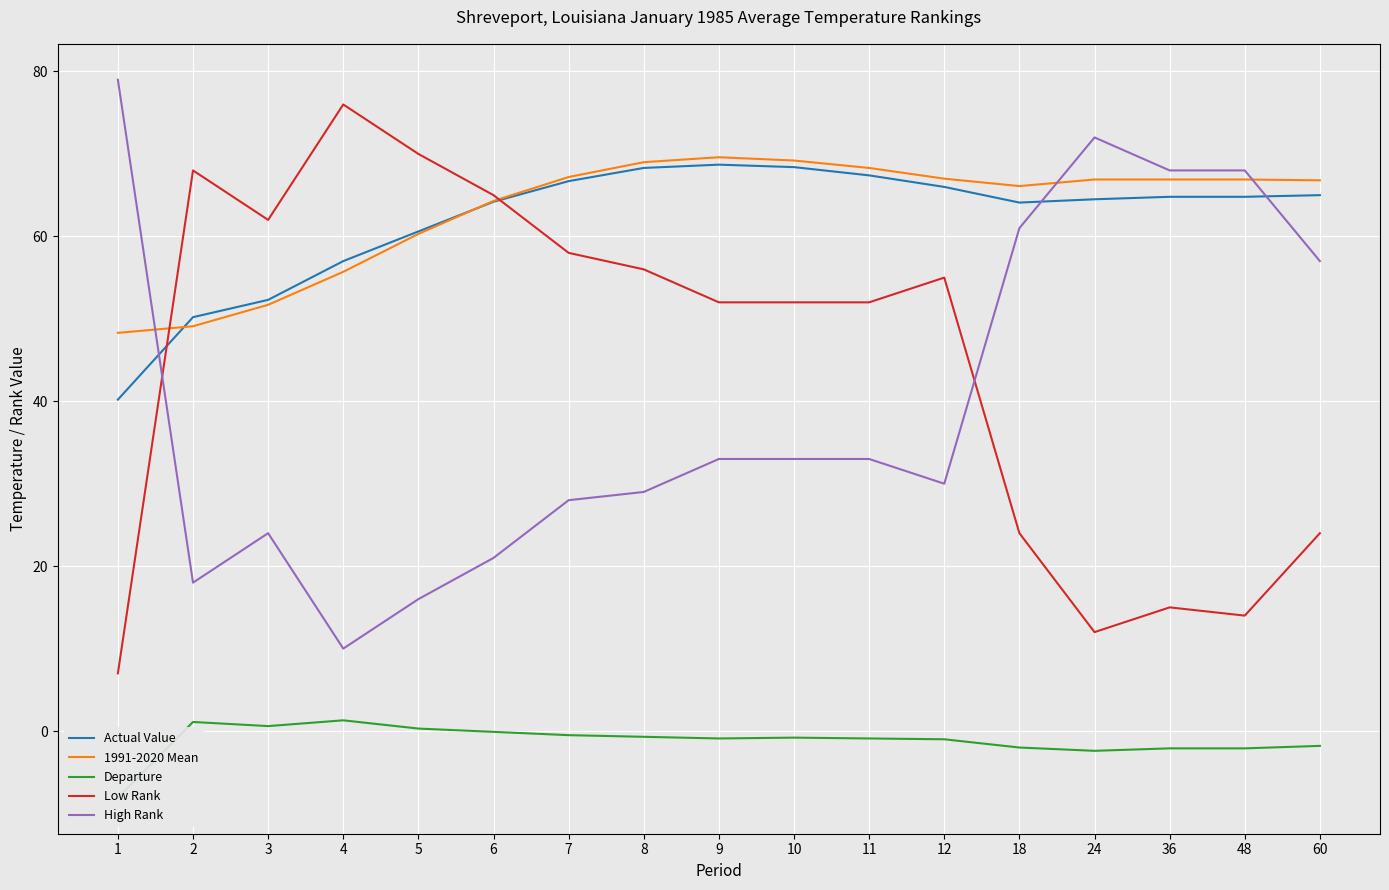

What is the maximum value for High Rank?

79.0